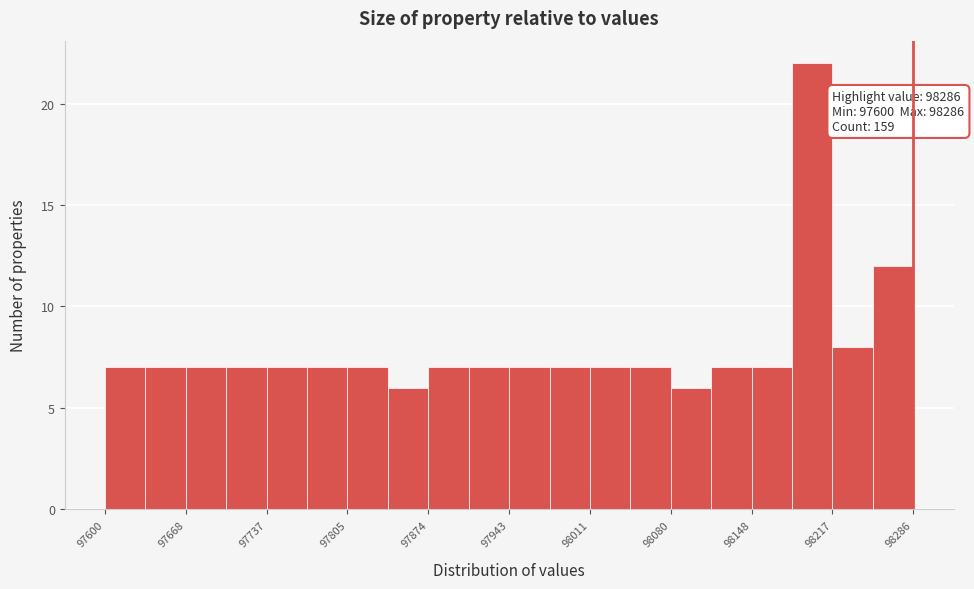

Around what value on the x-axis is the tallest bar? Give the approximate position of its centre, as read against the axis.

98200